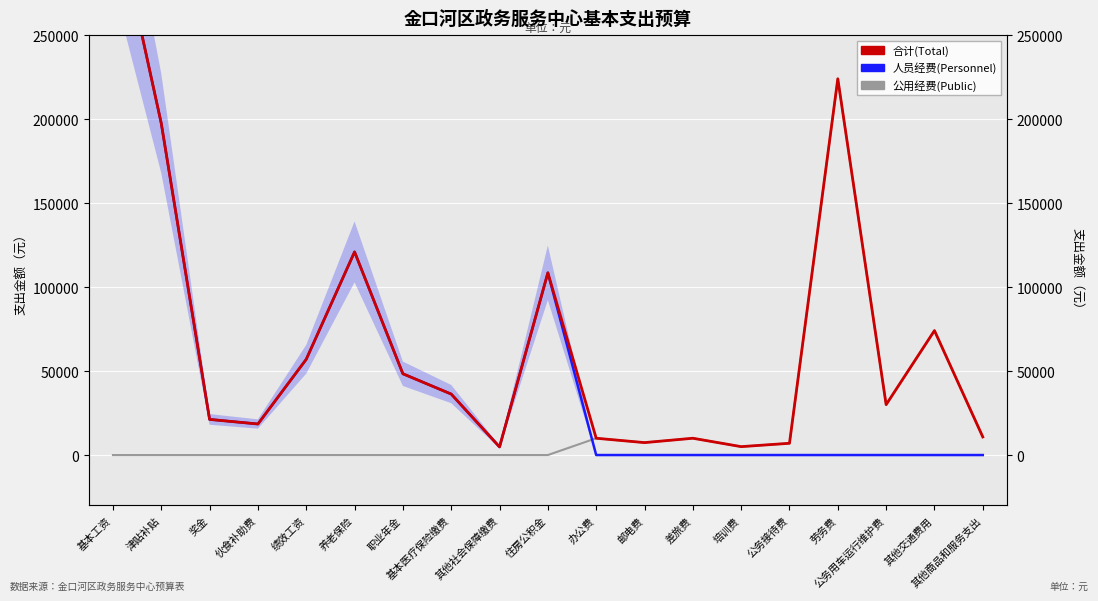

What is the greatest value displayed?

328980